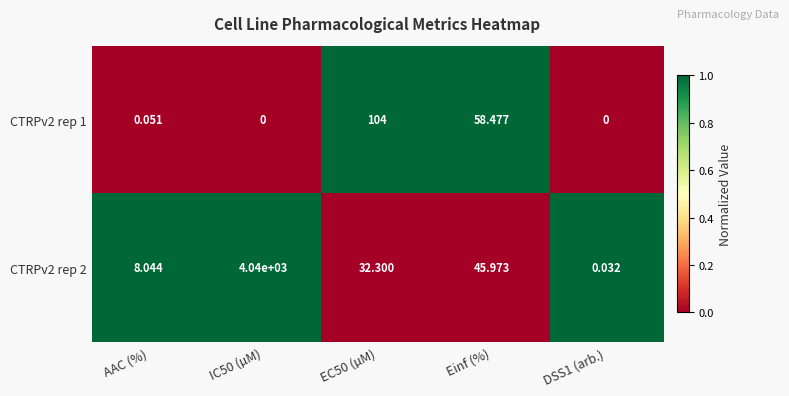

Is the value of CTRPv2 rep 2 at AAC (%) greater than the value of CTRPv2 rep 1 at IC50 (µM)?

Yes